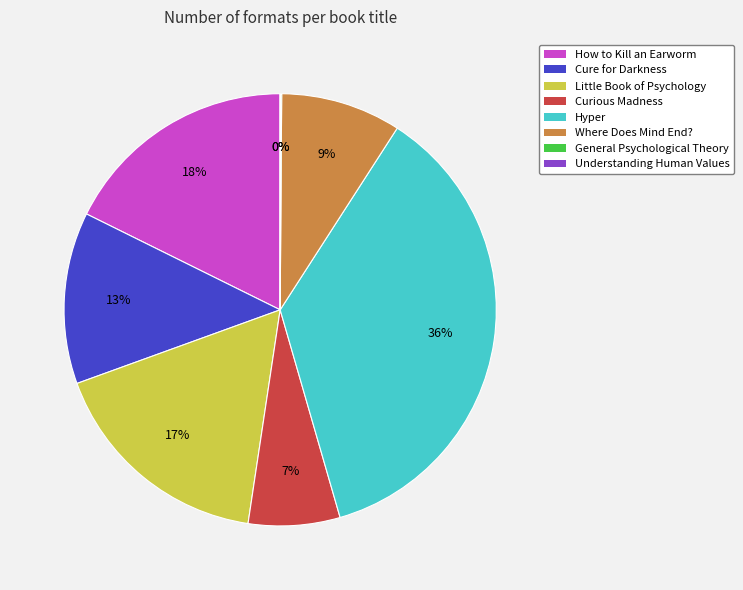

Which category has the biggest portion of the pie?

Hyper